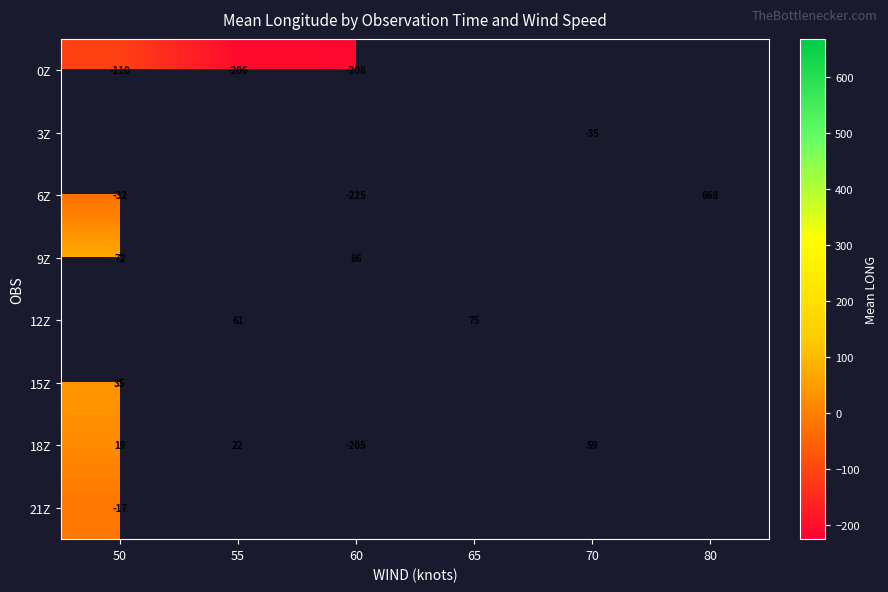

The value of 0Z at 50 is -110. True or false?

True